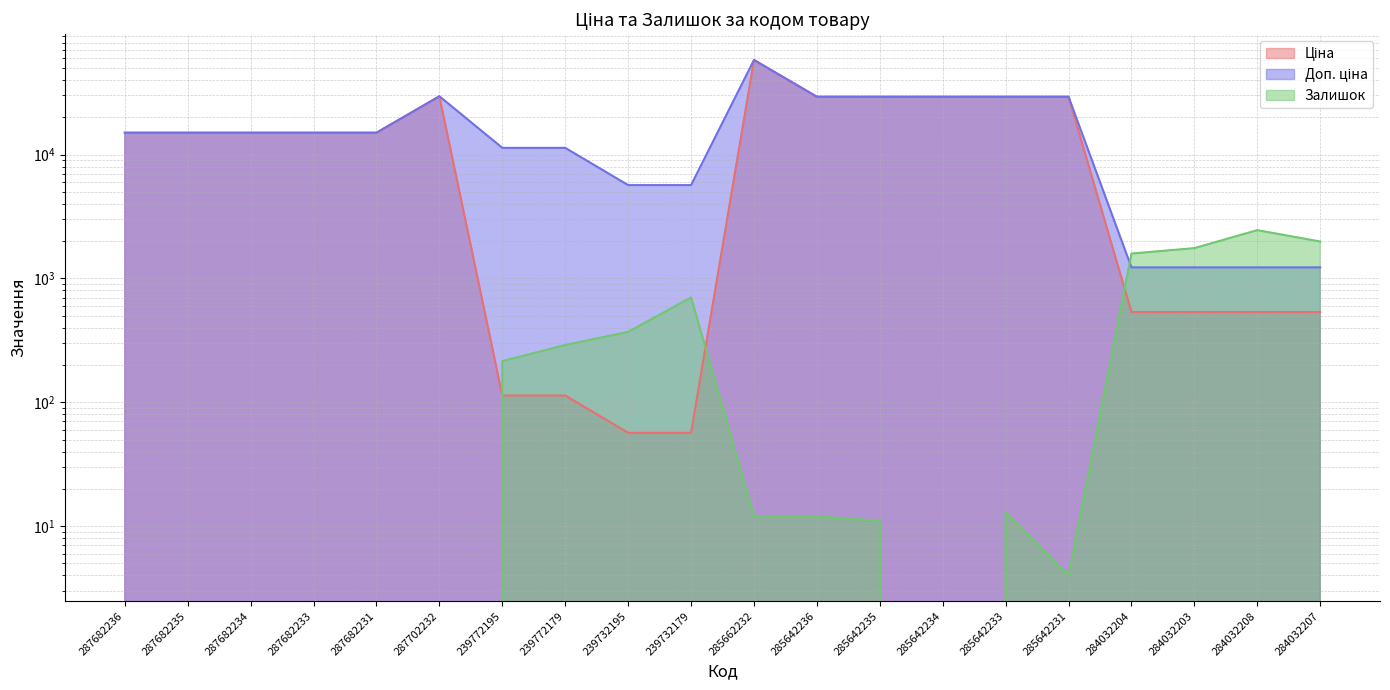

The Доп. ціна series shows 11222.4 at 285642231. True or false?

False